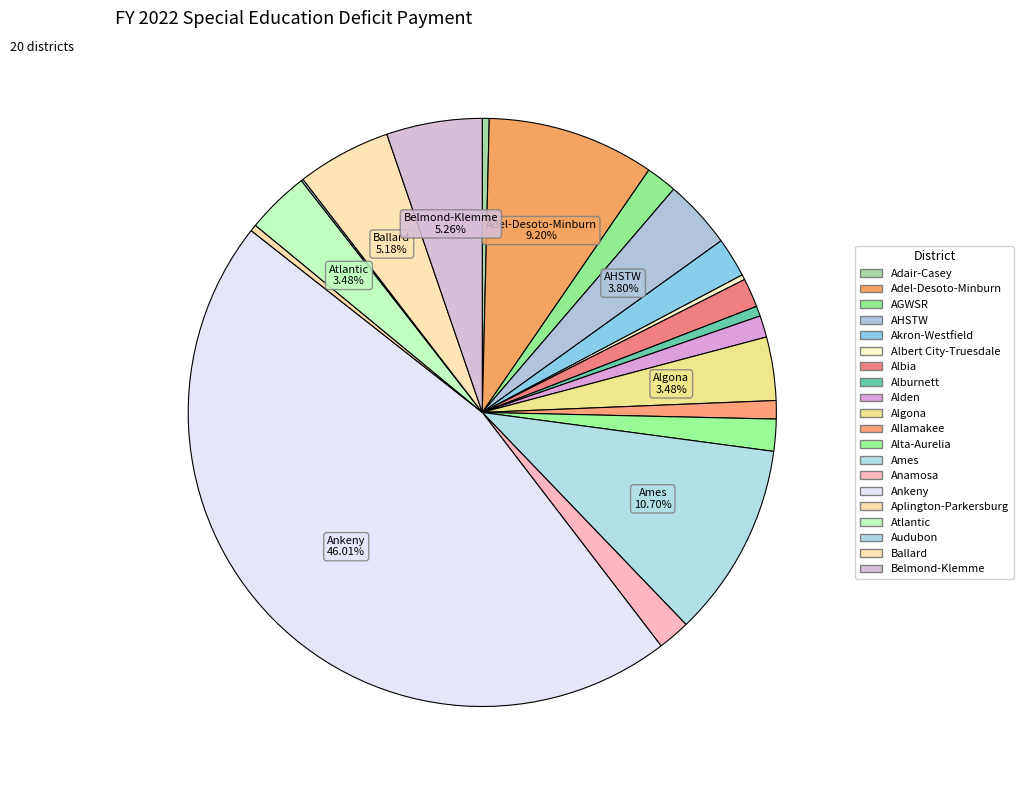

How many segments does this pie chart have?

20